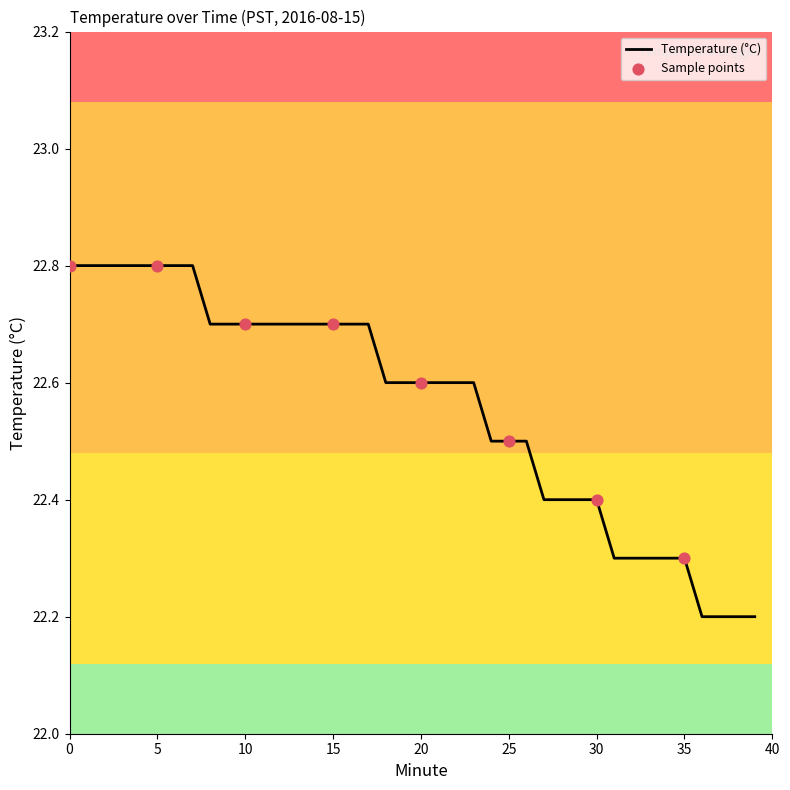

What is the difference between the maximum and minimum values?

0.6